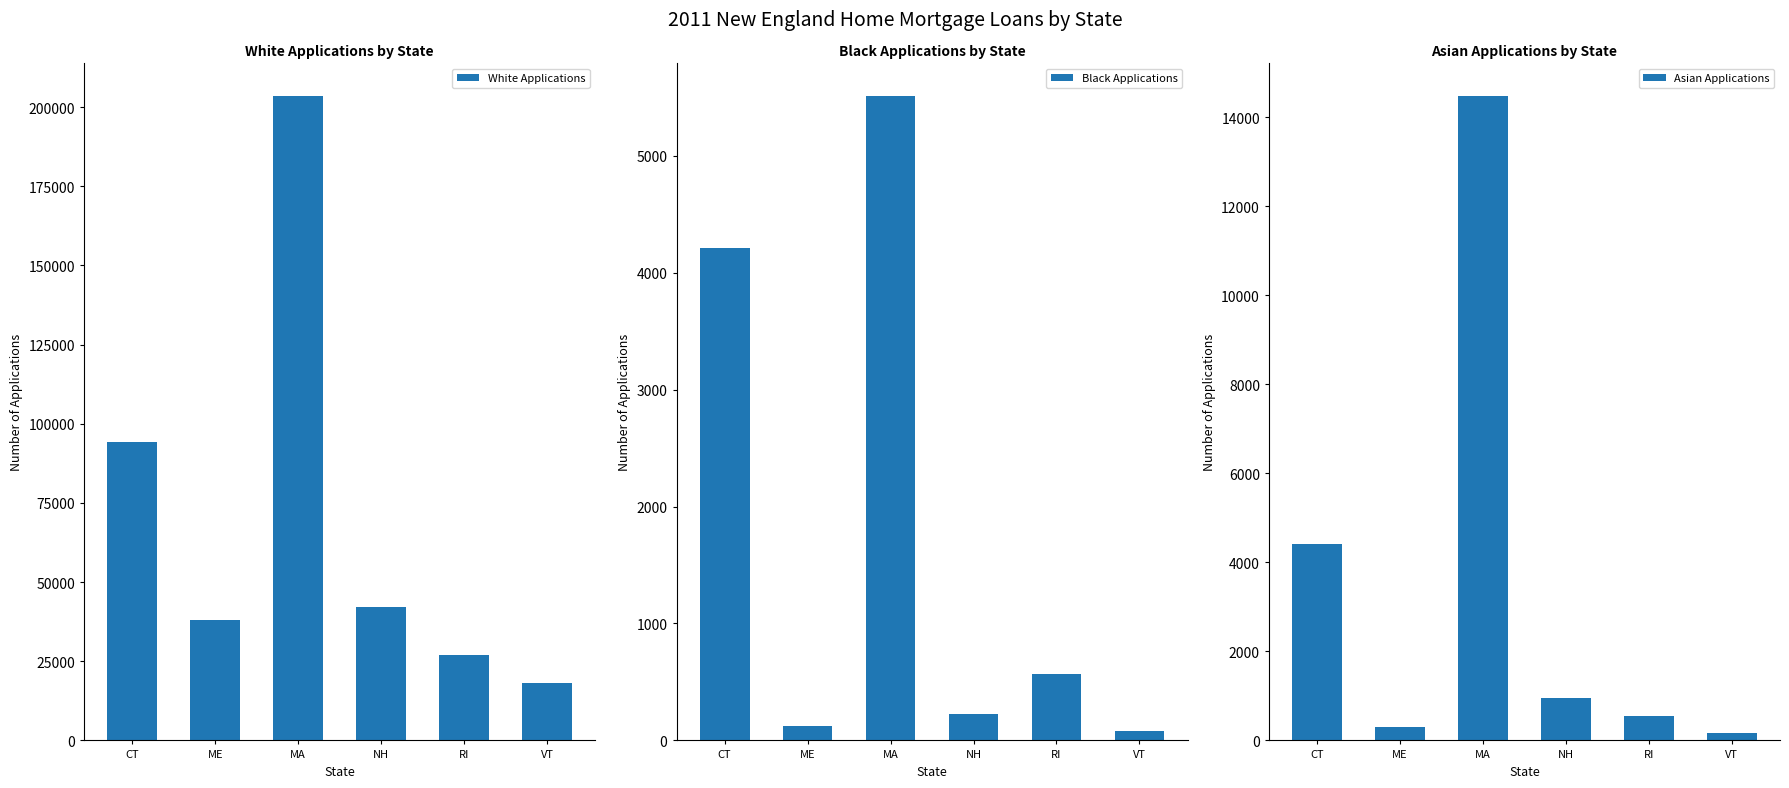

Are the bars grouped side by side (vs. stacked)?

Yes